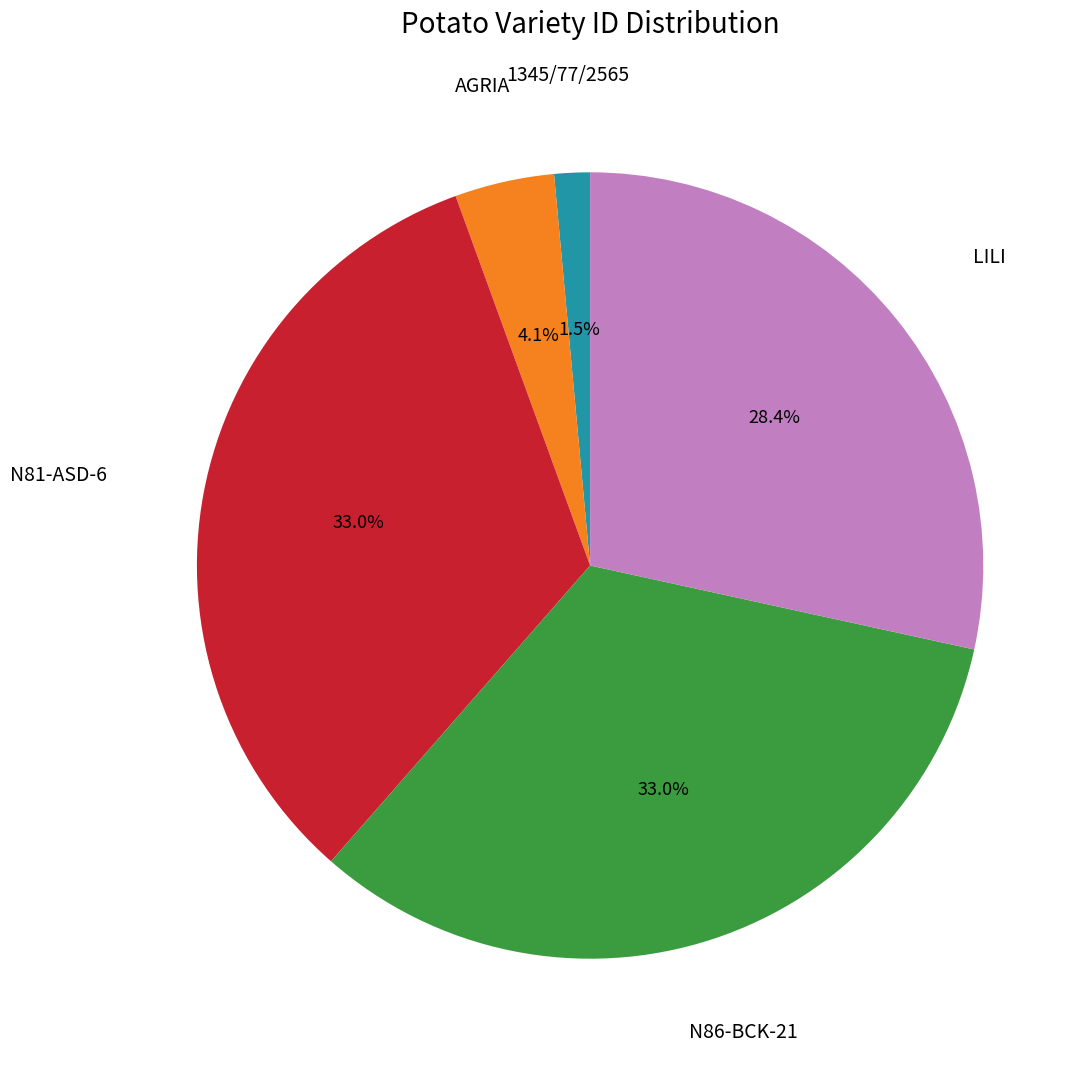

Is there any slice that represents more than half of the pie?

No